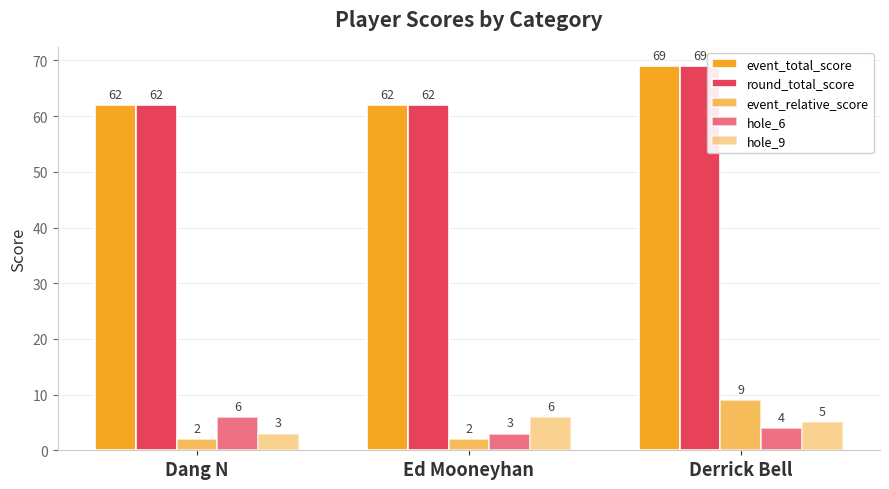

How many categories are shown in the chart?

3